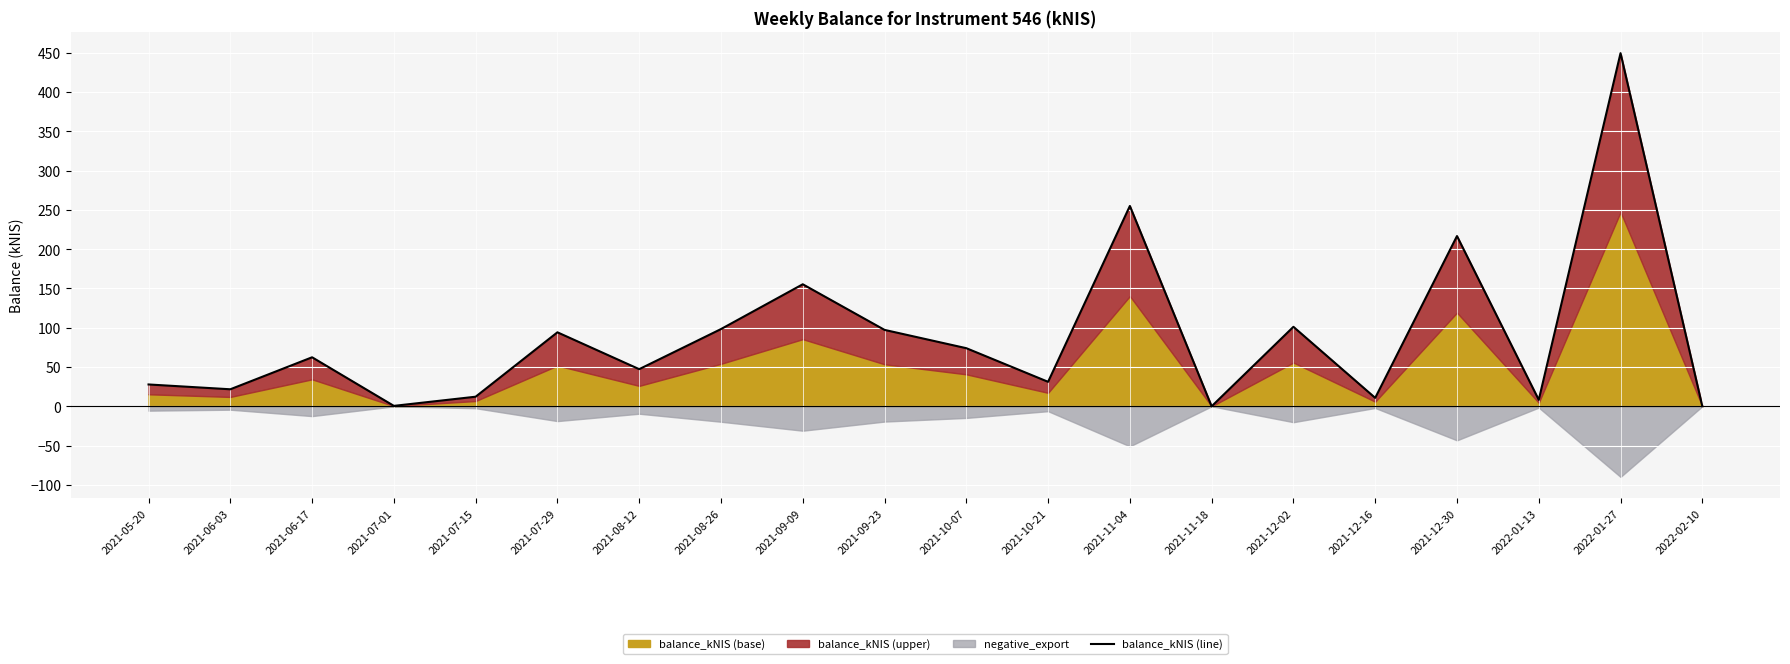

Count the number of categories in the chart.

20